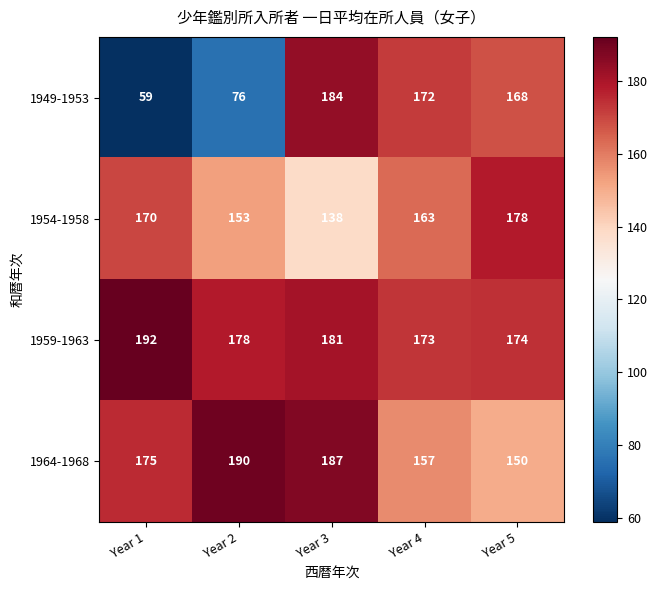

Rank the series by their average value, from lowest to highest.

1949-1953, 1954-1958, 1964-1968, 1959-1963